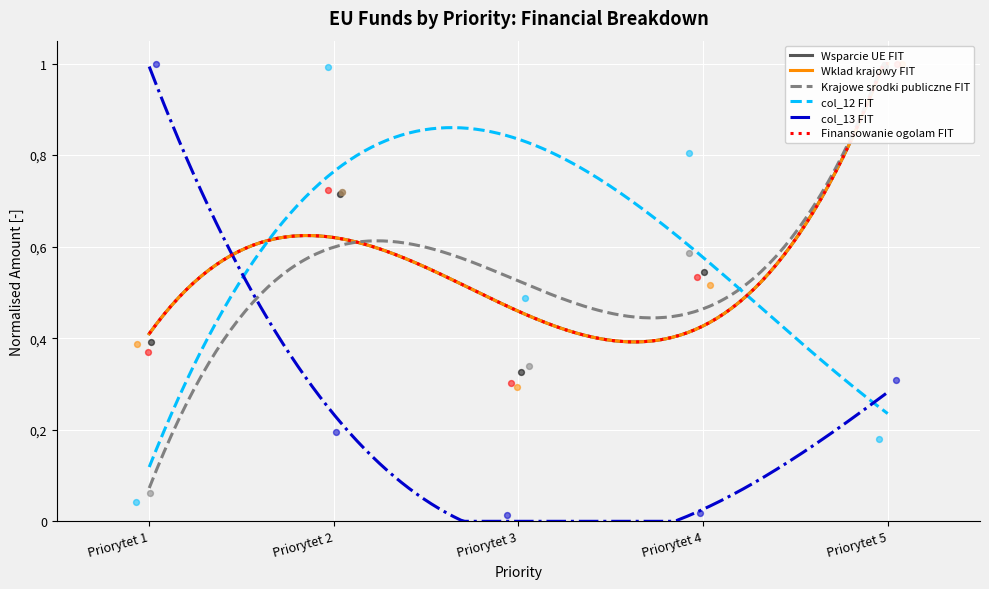

What are all the series names shown in the legend?

Wsparcie UE, Wklad krajowy, Krajowe srodki publiczne, col_12, col_13, Finansowanie ogolam